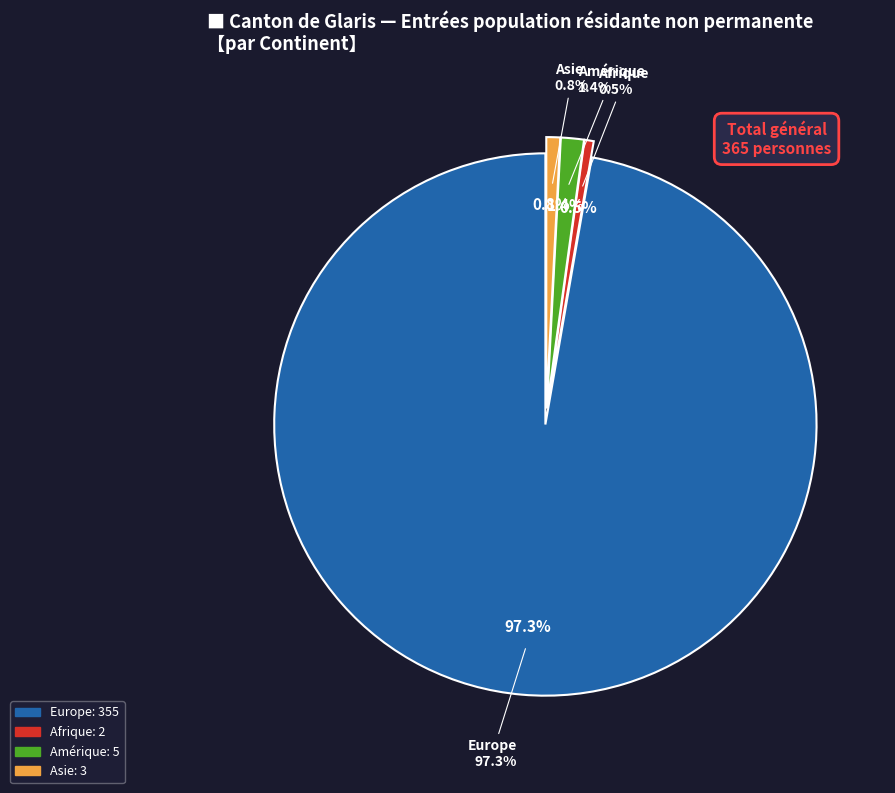

To the nearest percent, what percentage of the pie is Europe?

97%